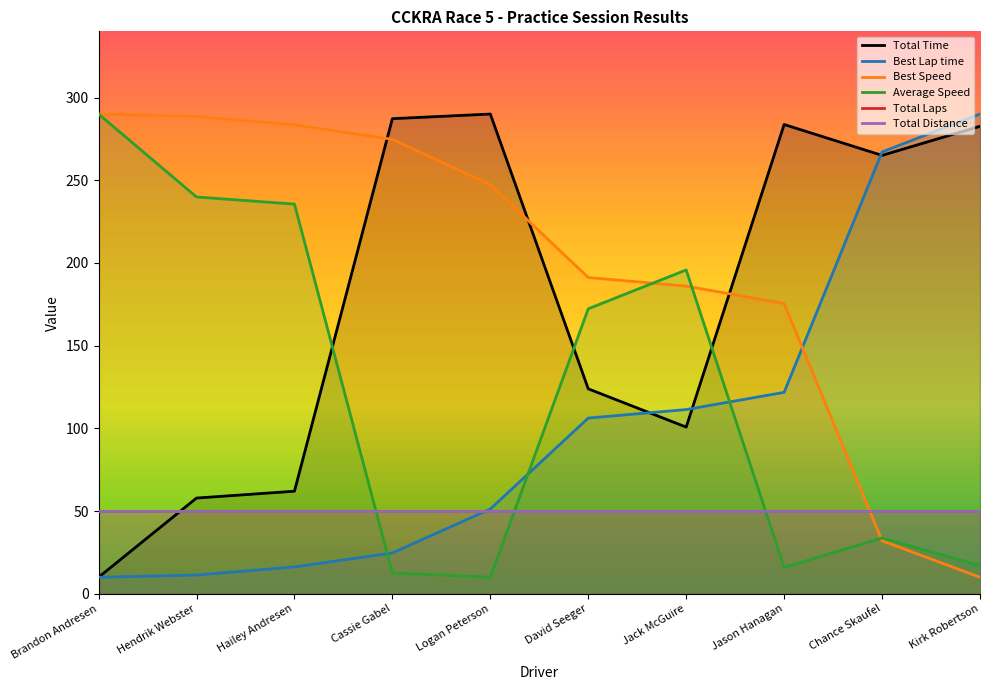

After their last crossing, which series has the higher values: Best Speed or Total Time?

Total Time